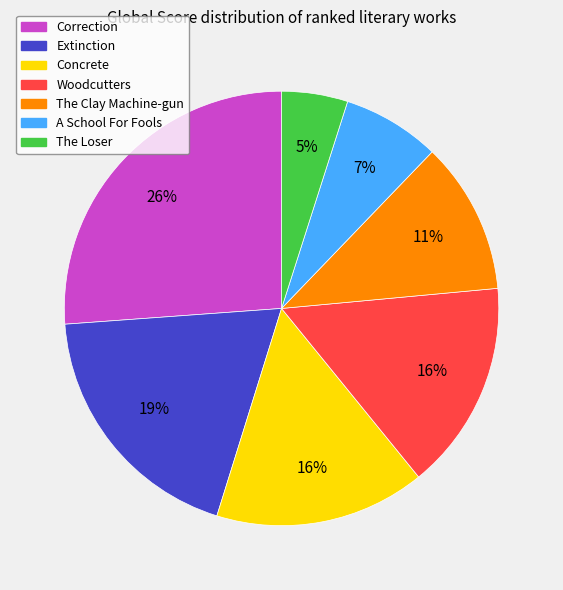

Does The Loser represent more than half of the total?

No